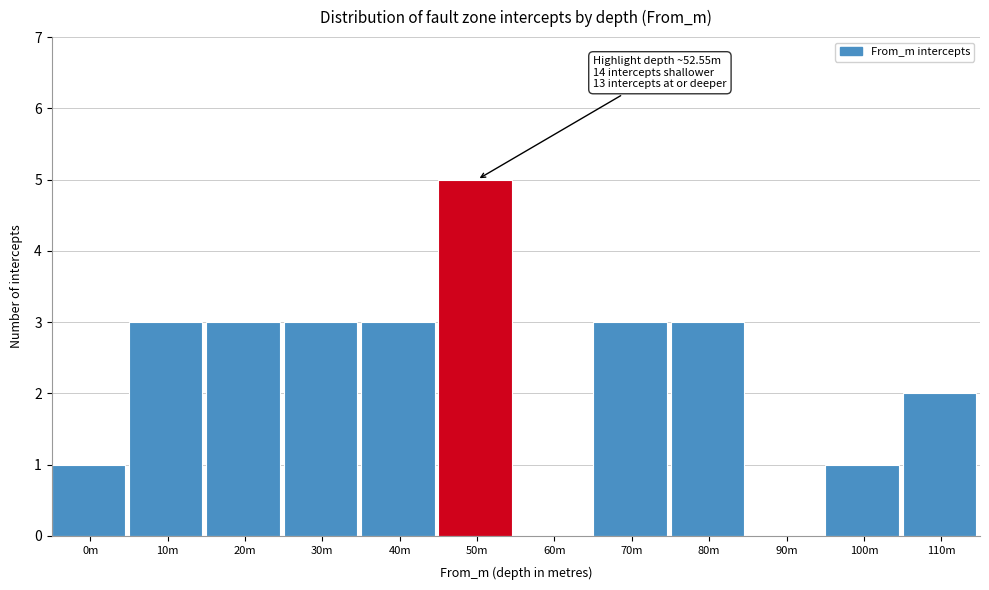

Reading right to left, transcribe all the data shown in this chart.

110m=2	100m=1	90m=0	80m=3	70m=3	60m=0	50m=5	40m=3	30m=3	20m=3	10m=3	0m=1